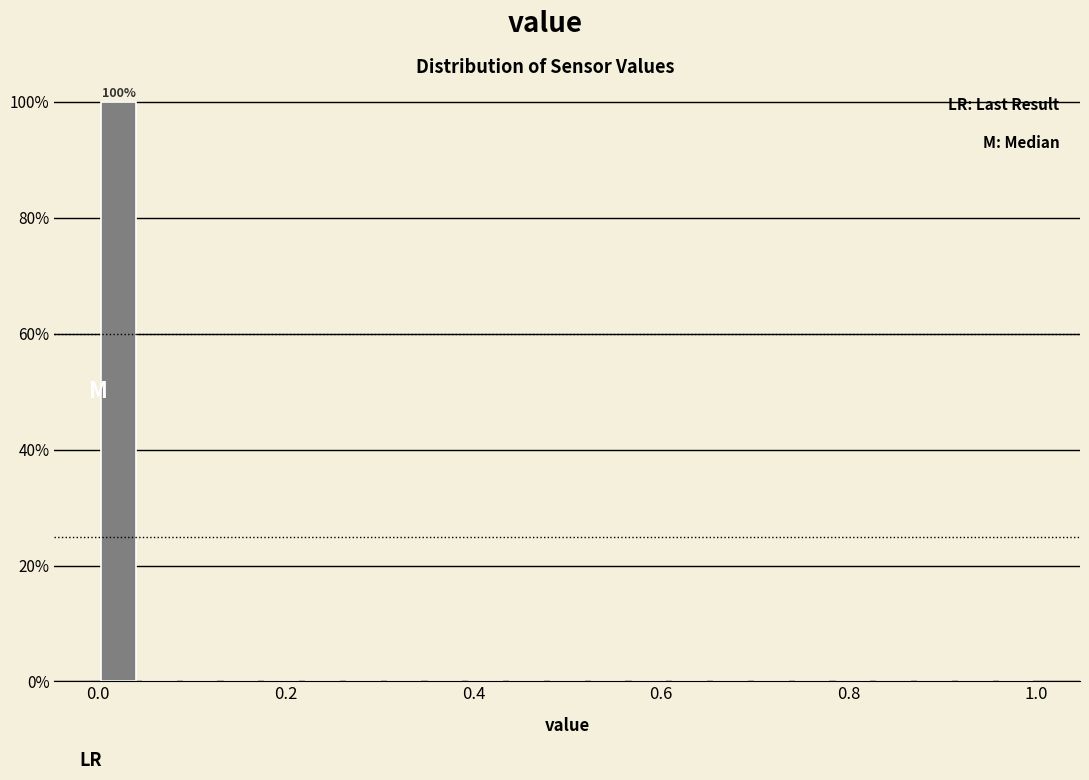

Read against the x-axis, roughly where is the centre of the tallest bar?

0.02